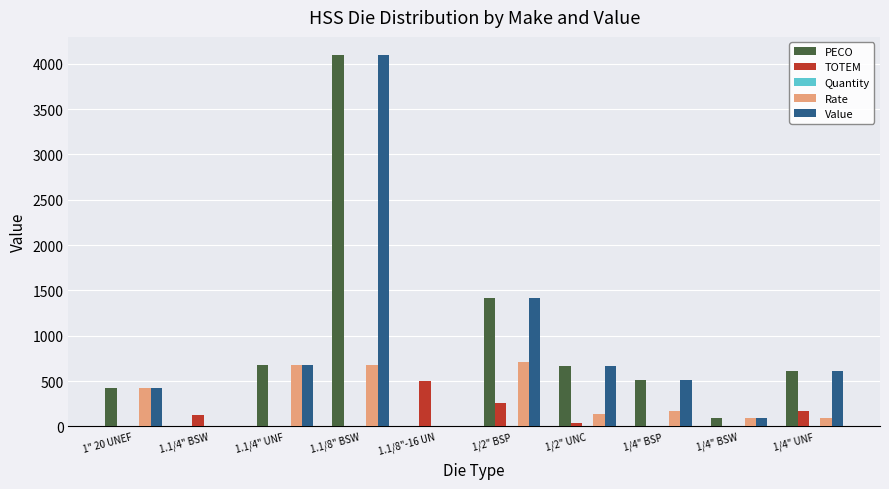

What is the sum of all Value values?

8492.4